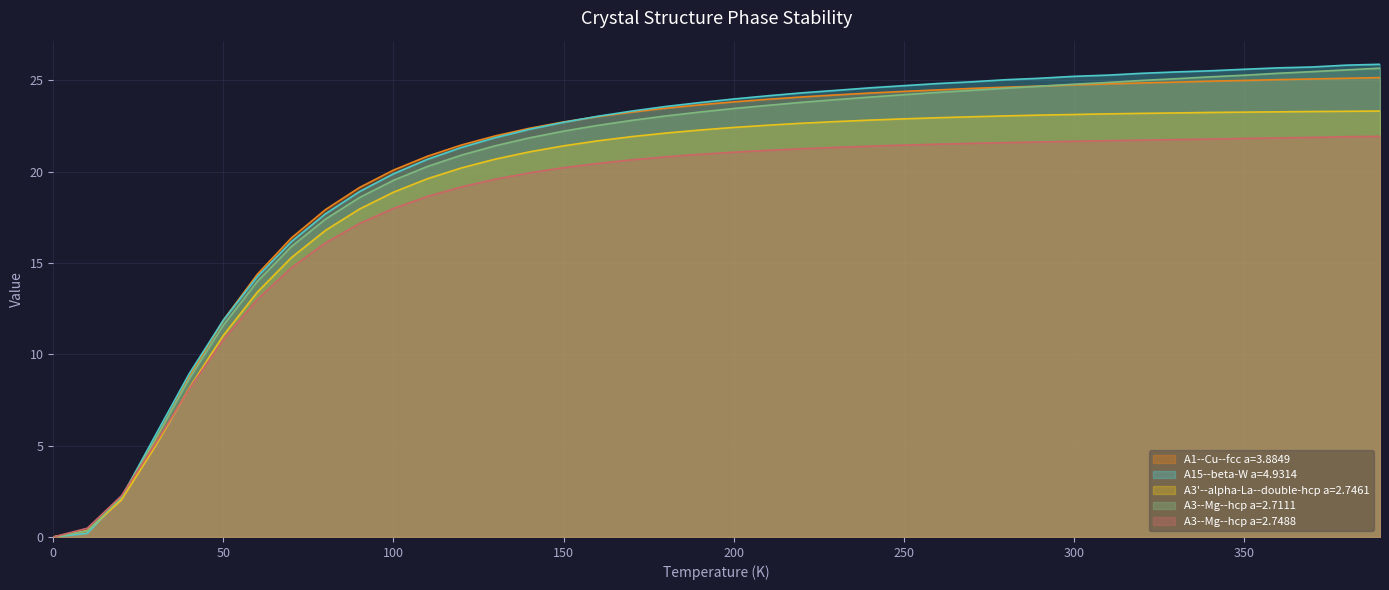

What is the maximum value for A1--Cu--fcc a=3.8849?

25.2